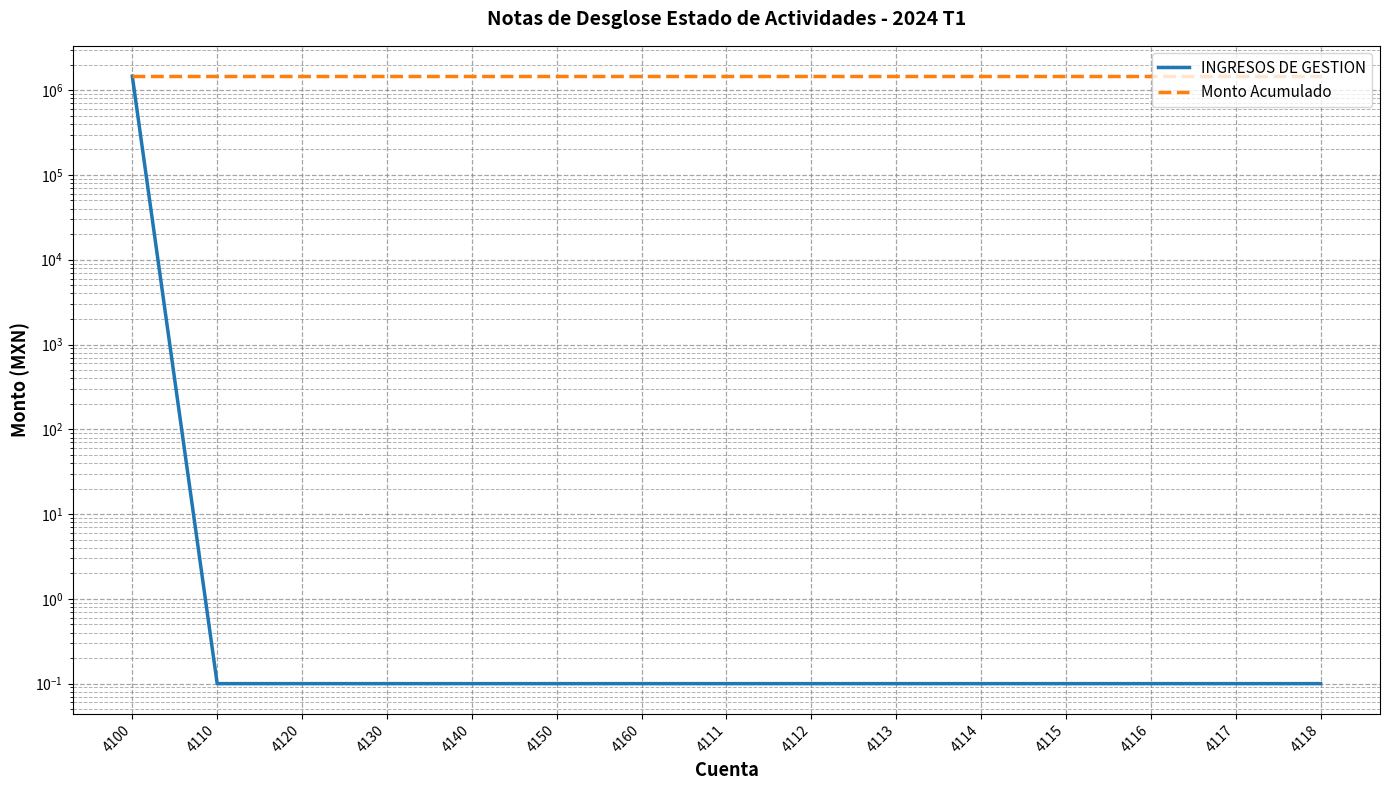

At how many categories does at least one series exceed 238650?

15